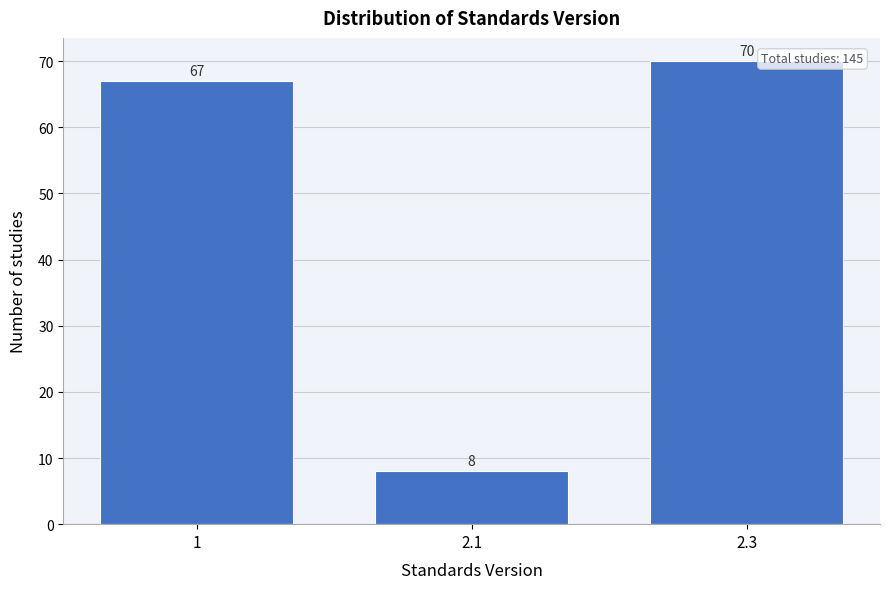

Reading left to right, transcribe all the data shown in this chart.

67	8	70